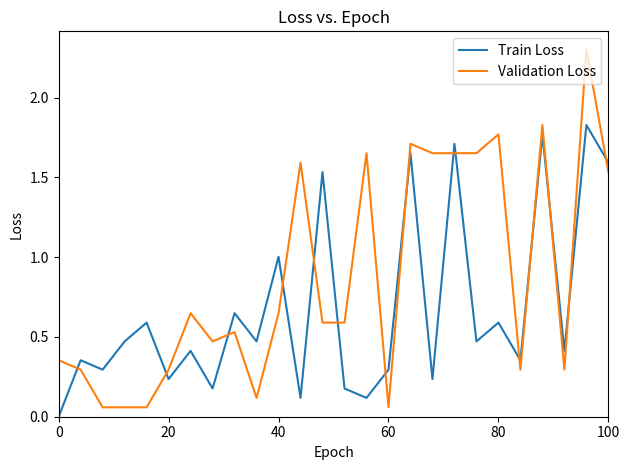

Which series has the largest total across all categories?

Validation Loss